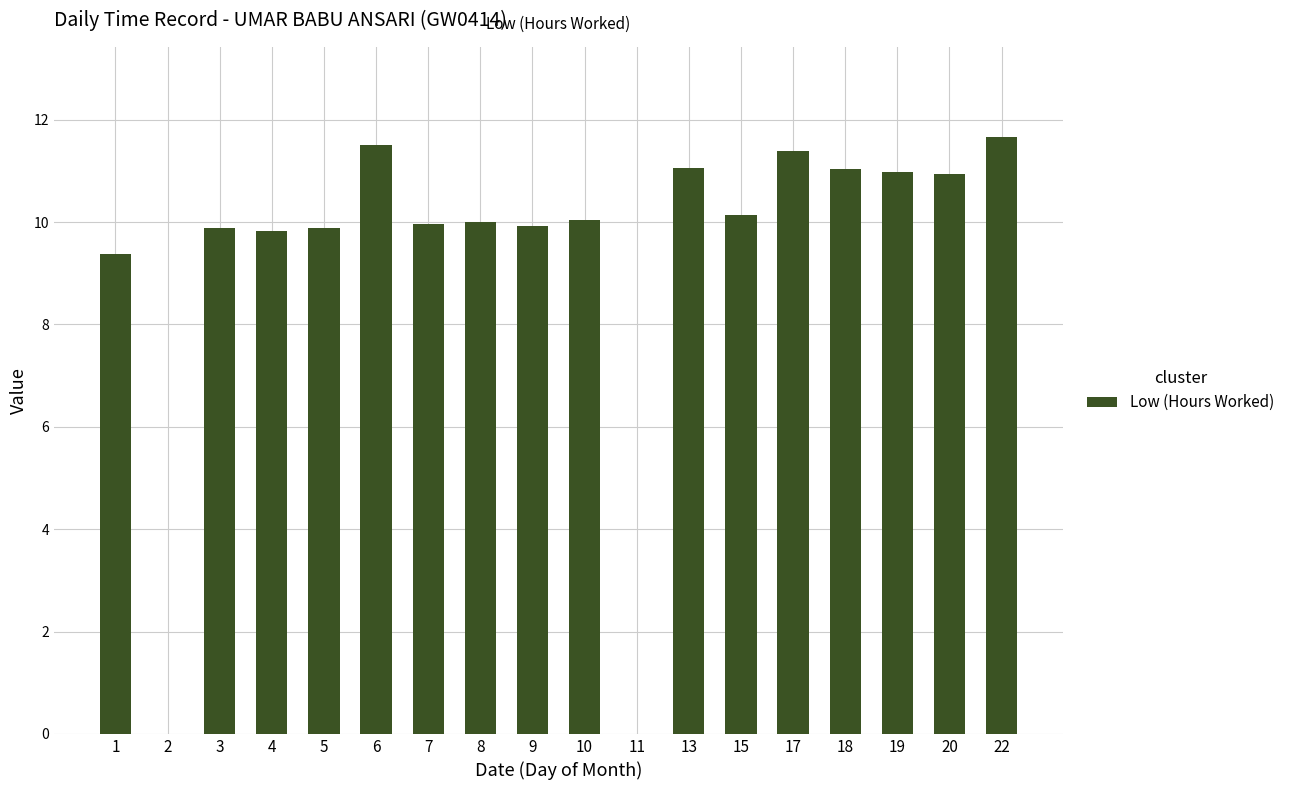

Is it true that the value at 7 is 4.6?

False